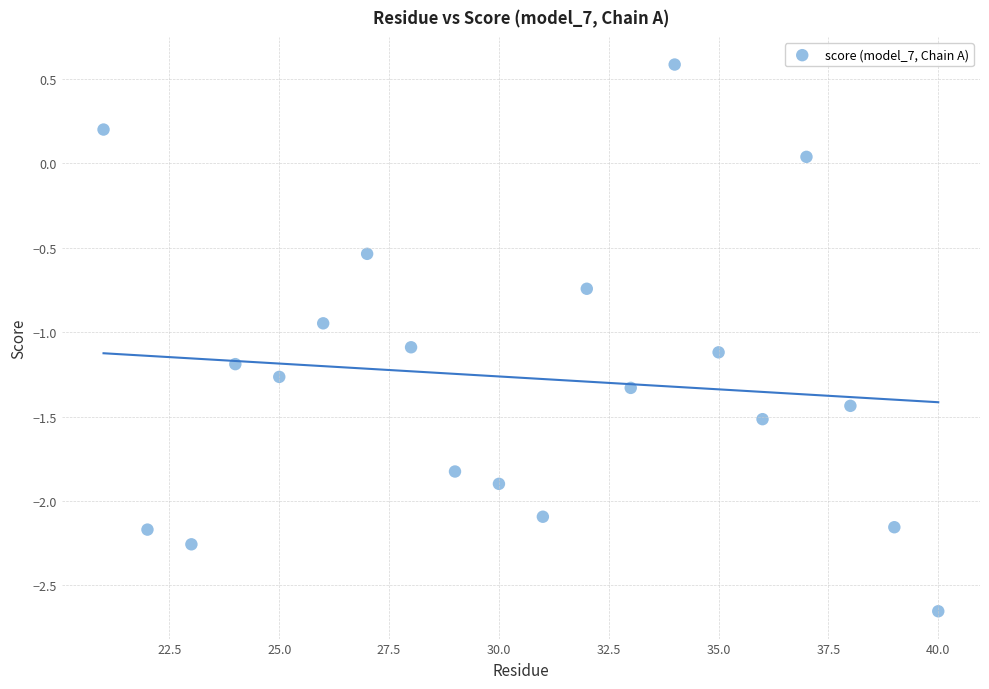

What is the range of X values (max minus min)?

19.0